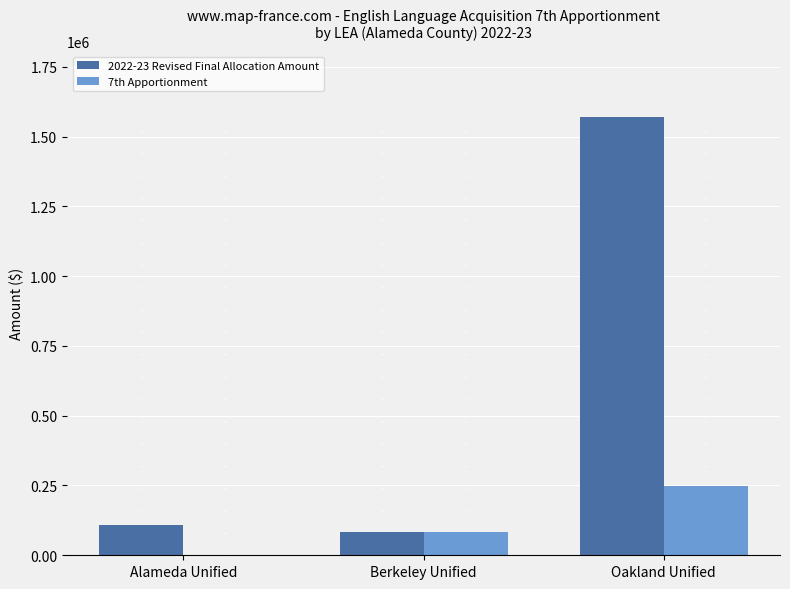

What are all the series names shown in the legend?

2022-23 Revised Final Allocation Amount, 7th Apportionment